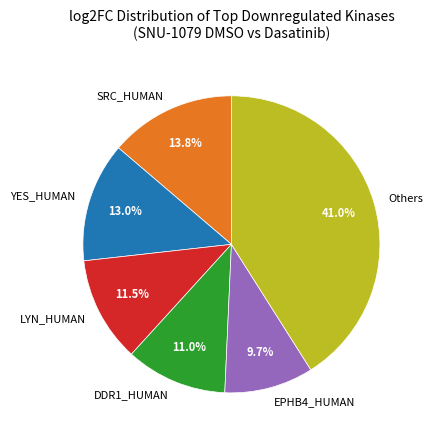

Does LYN_HUMAN account for over 50% of the chart?

No